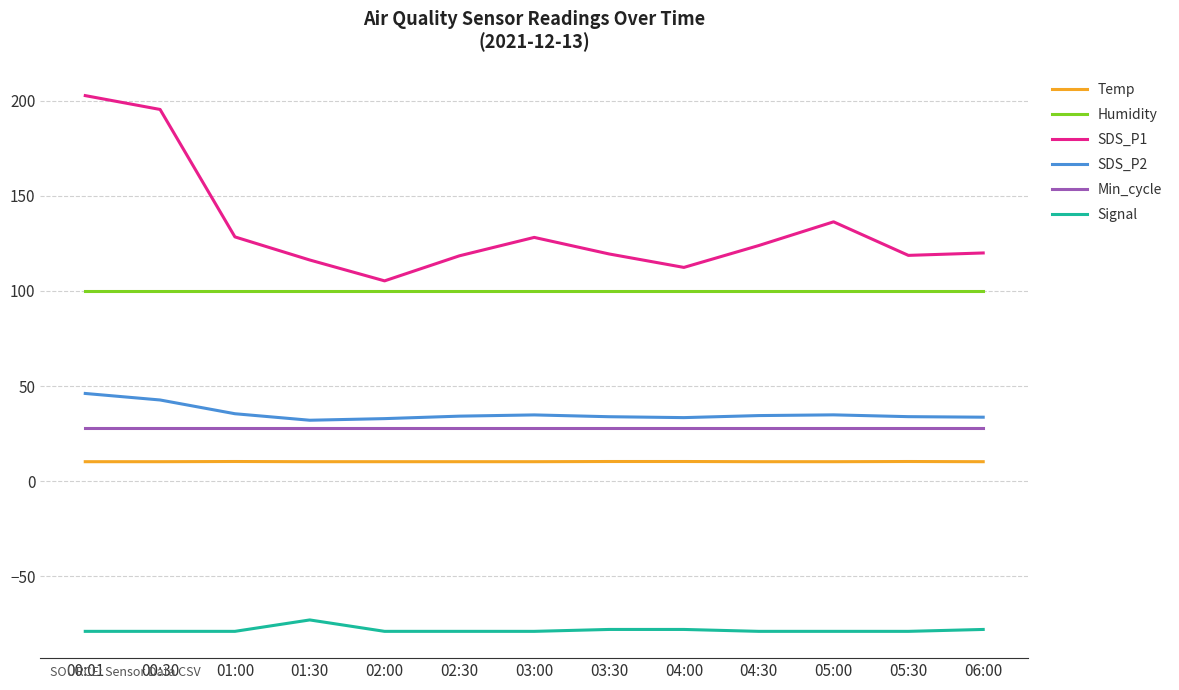

Is it true that Signal equals -79.0 at 00:01?

True